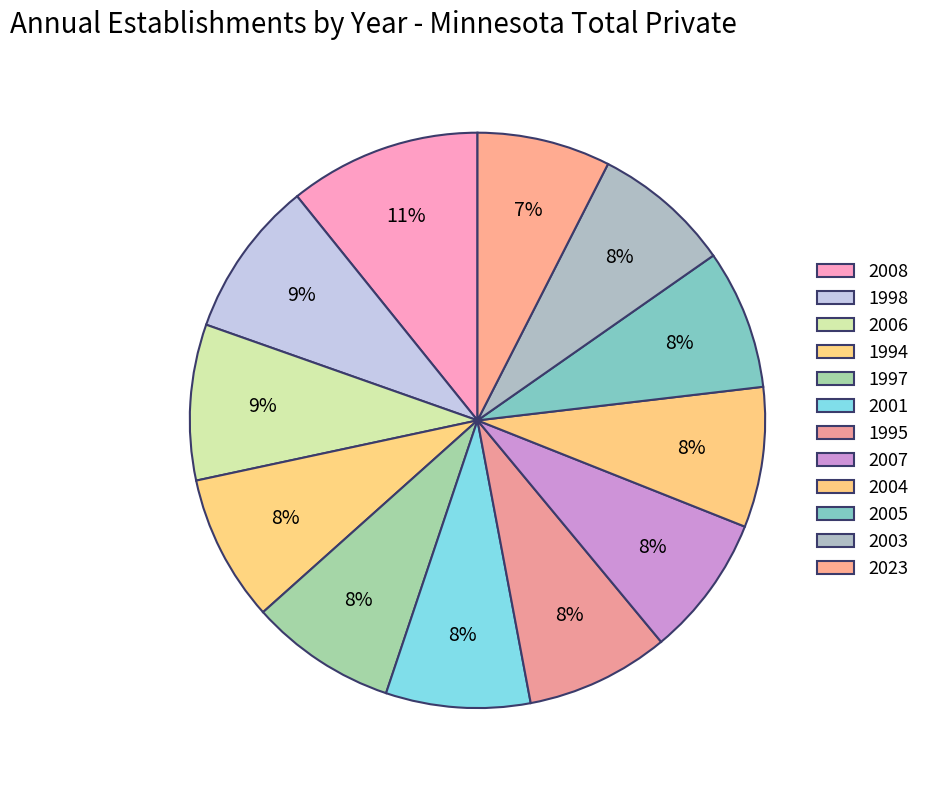

True or false: 1998 accounts for 1% of the total.

False